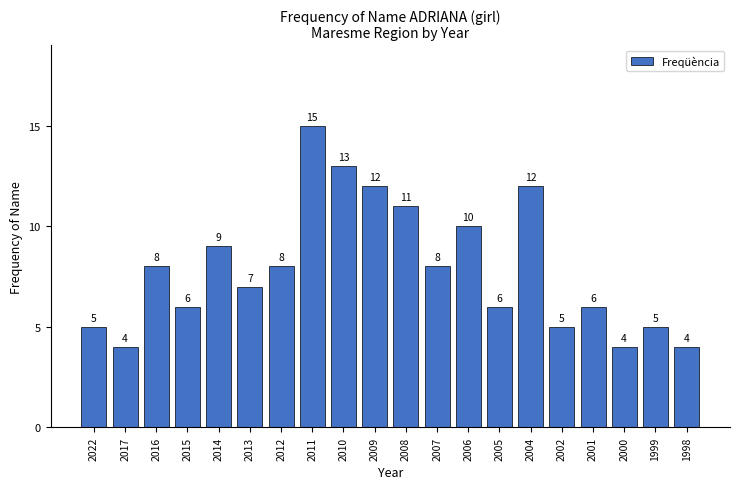

Reading right to left, transcribe all the data shown in this chart.

4	5	4	6	5	12	6	10	8	11	12	13	15	8	7	9	6	8	4	5